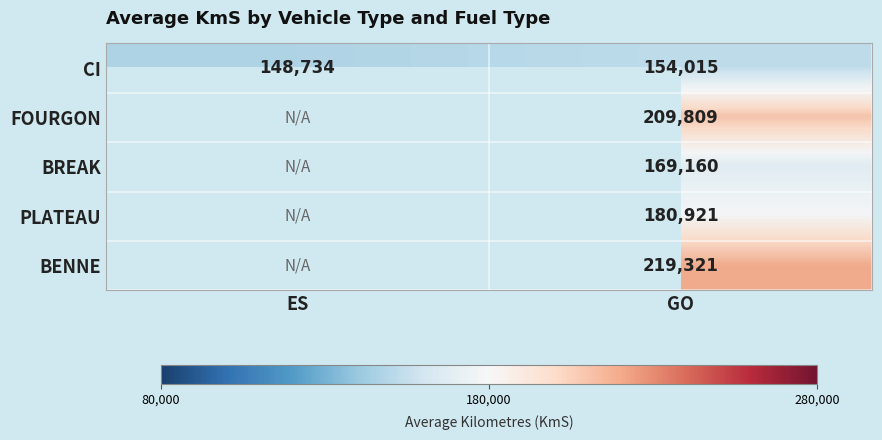

At GO, list the series in order from smallest to largest.

CI, BREAK, PLATEAU, FOURGON, BENNE